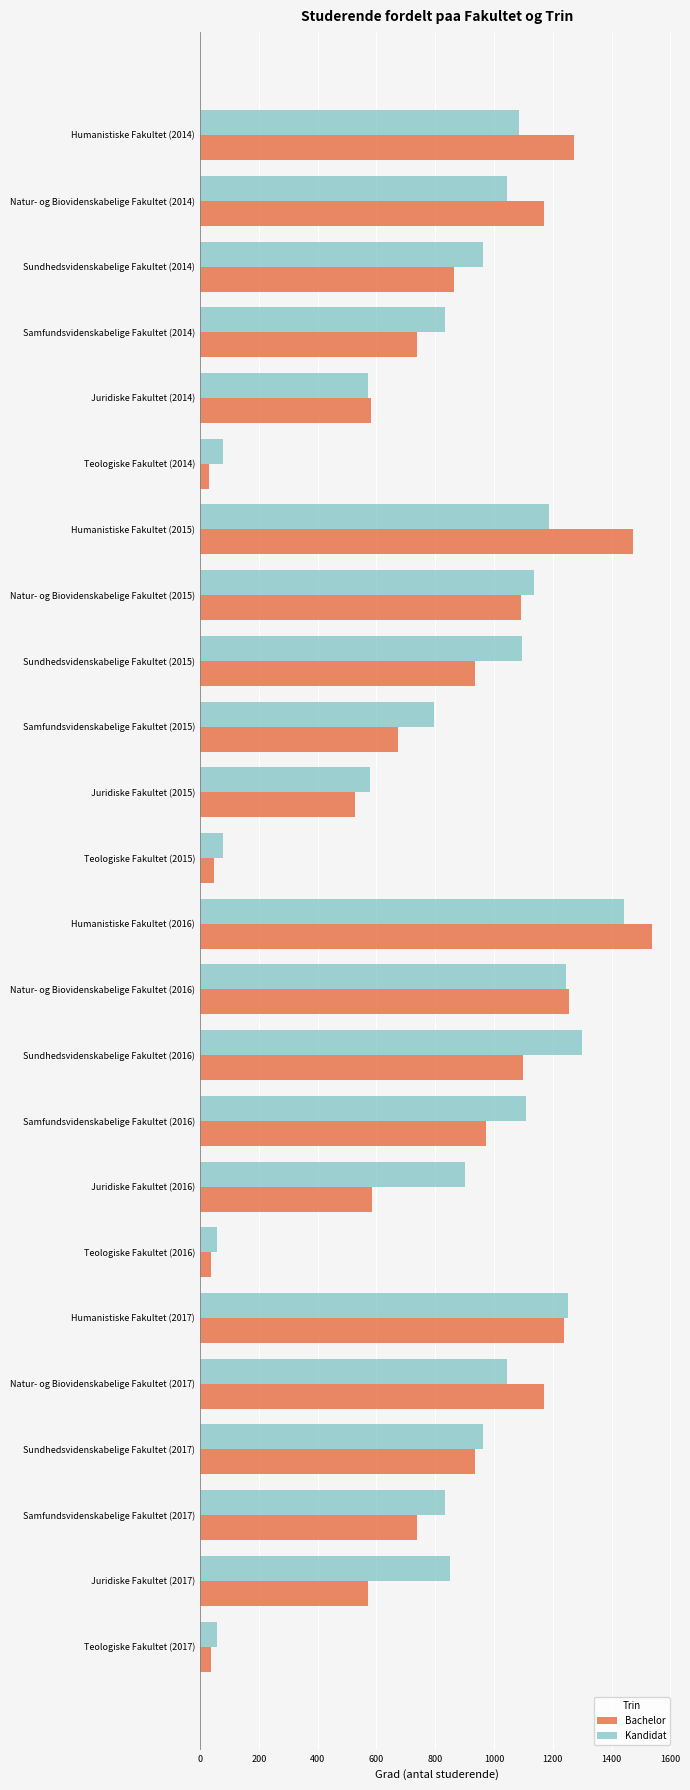

What is the maximum value for Kandidat?

1441